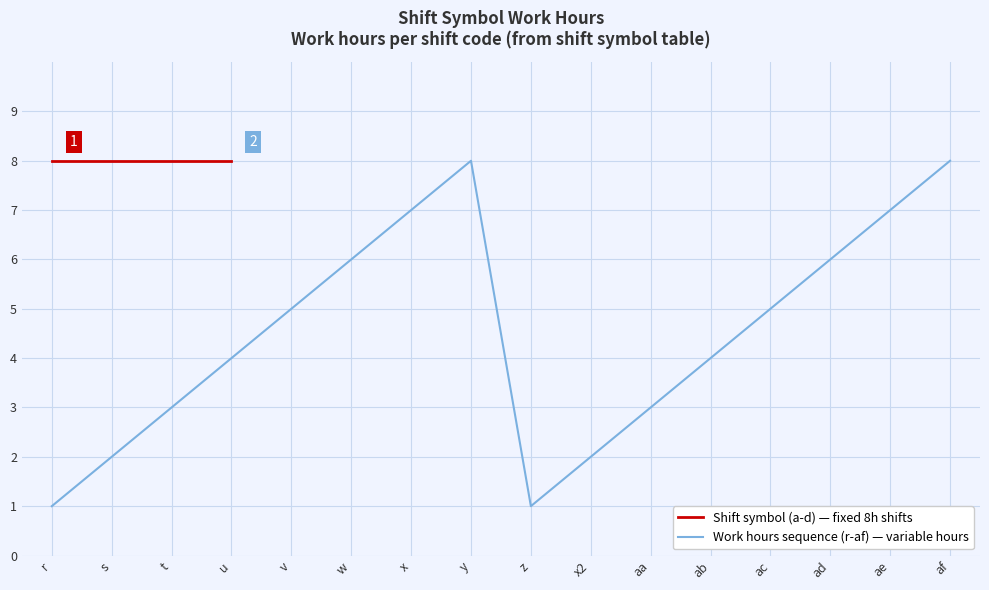

What is the greatest value displayed?

8.0